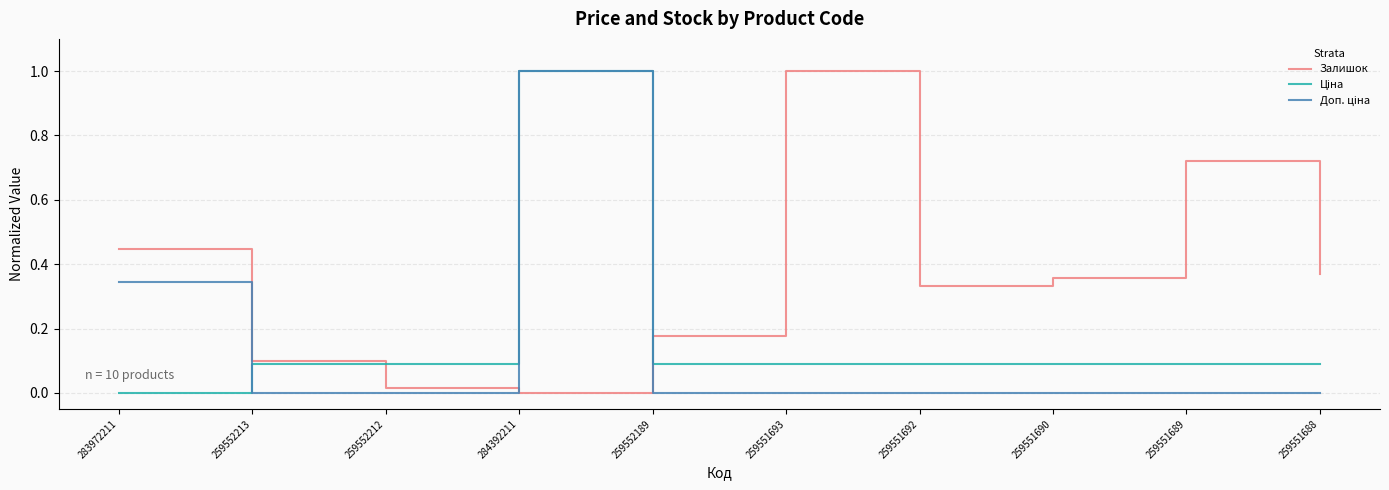

What is the difference between the highest and lowest values at 259552212?

0.1